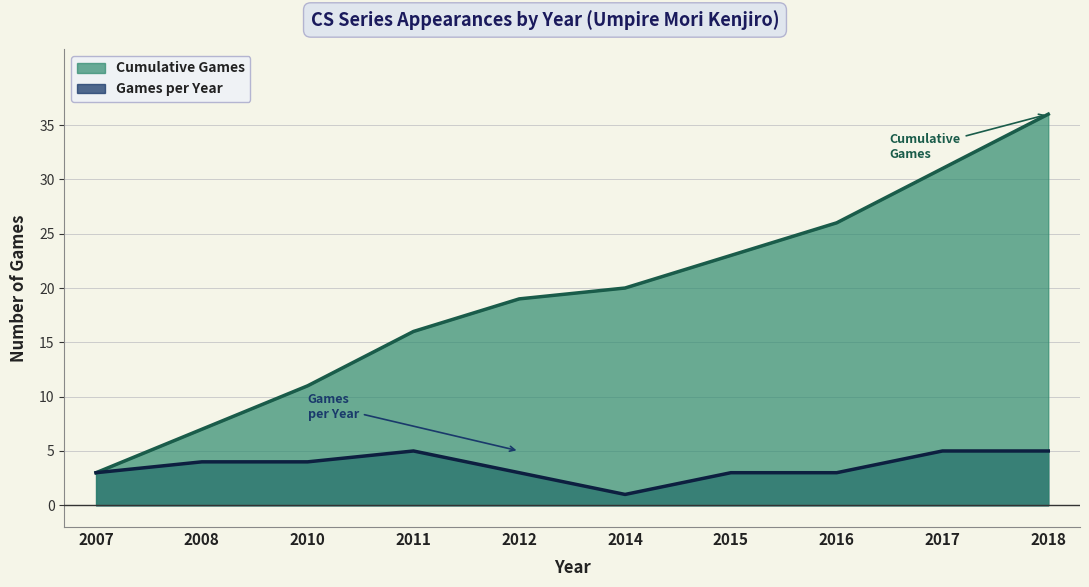

The Games per Year series shows 4 at 2012. True or false?

False